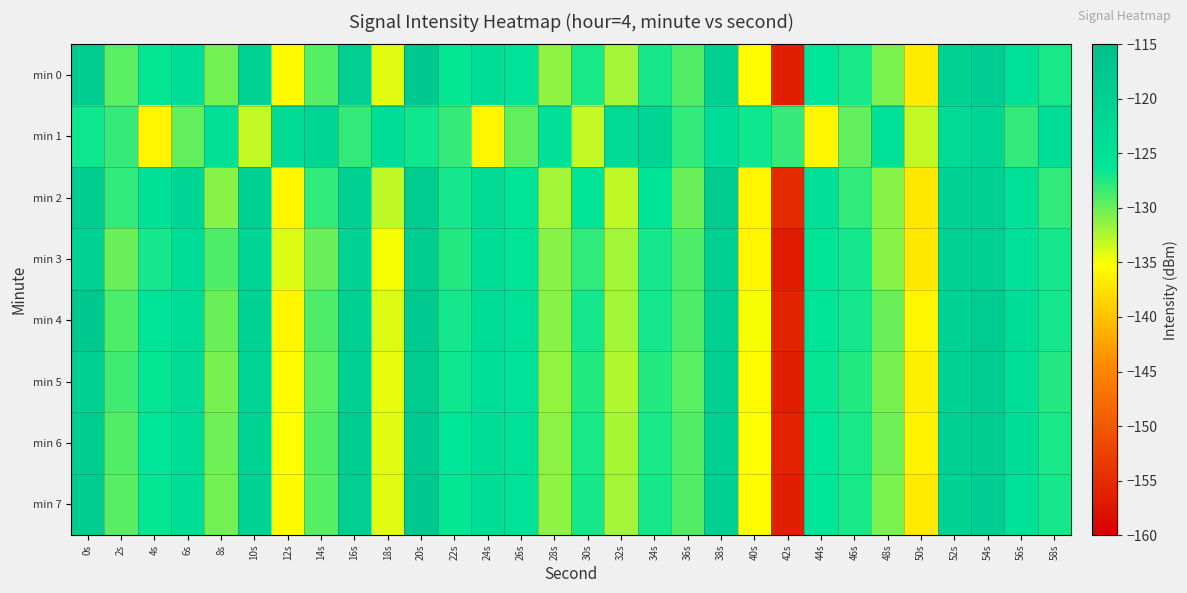

At which category does the chart reach its minimum across all series?

42s